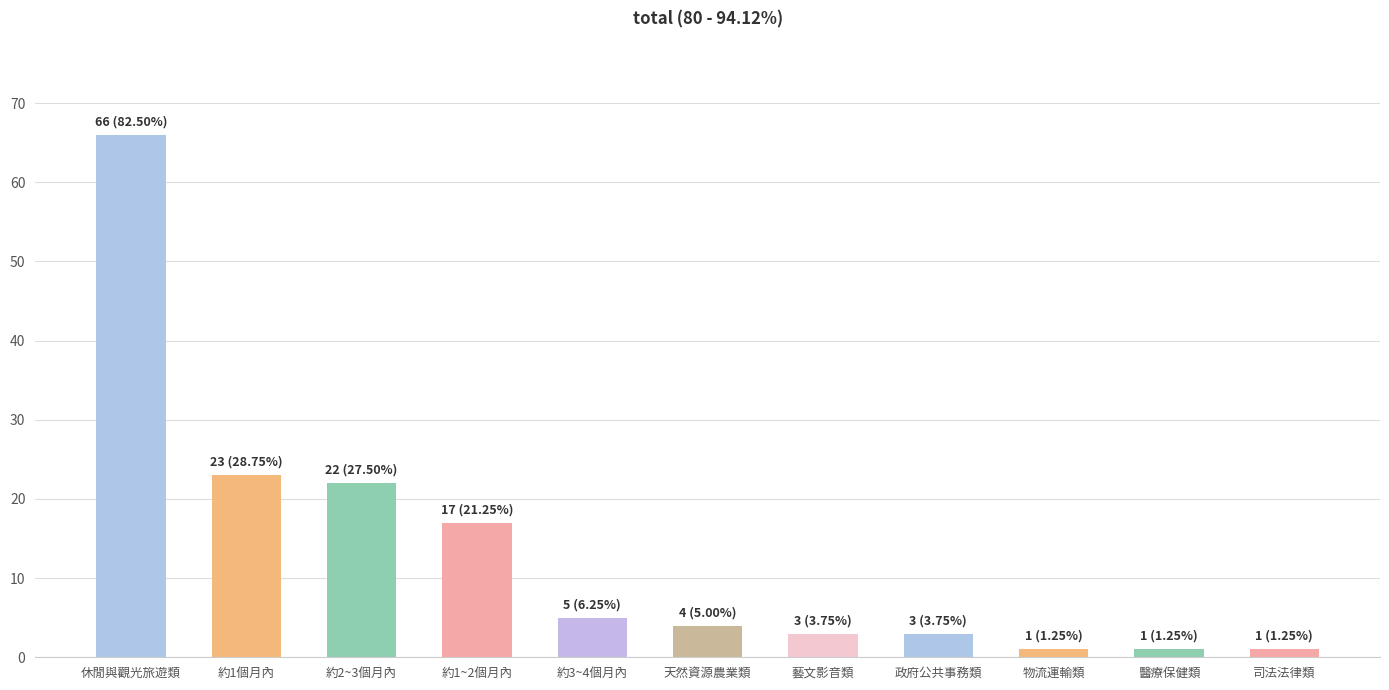

Which category has the highest value across all series?

休閒與觀光旅遊類